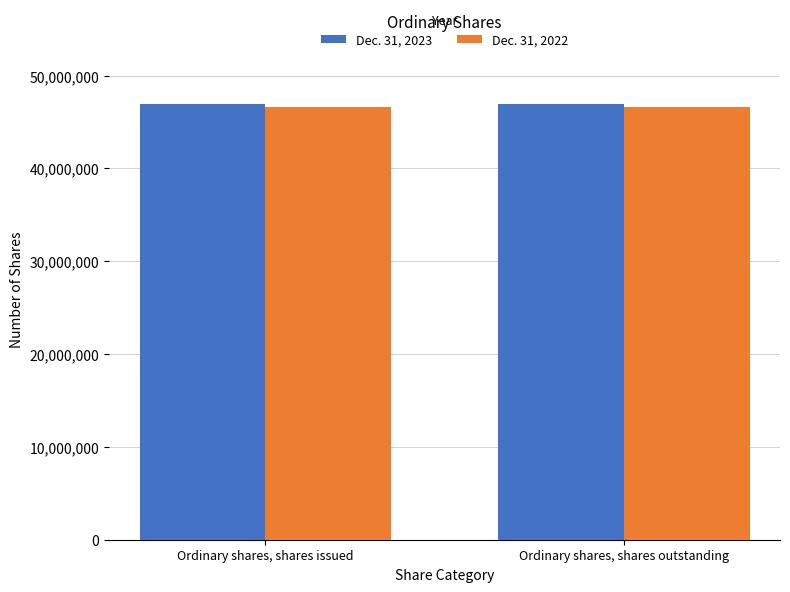

Reading right to left, extract all data points from this chart.

Dec. 31, 2023: 46996708	46996708
Dec. 31, 2022: 46674773	46674773